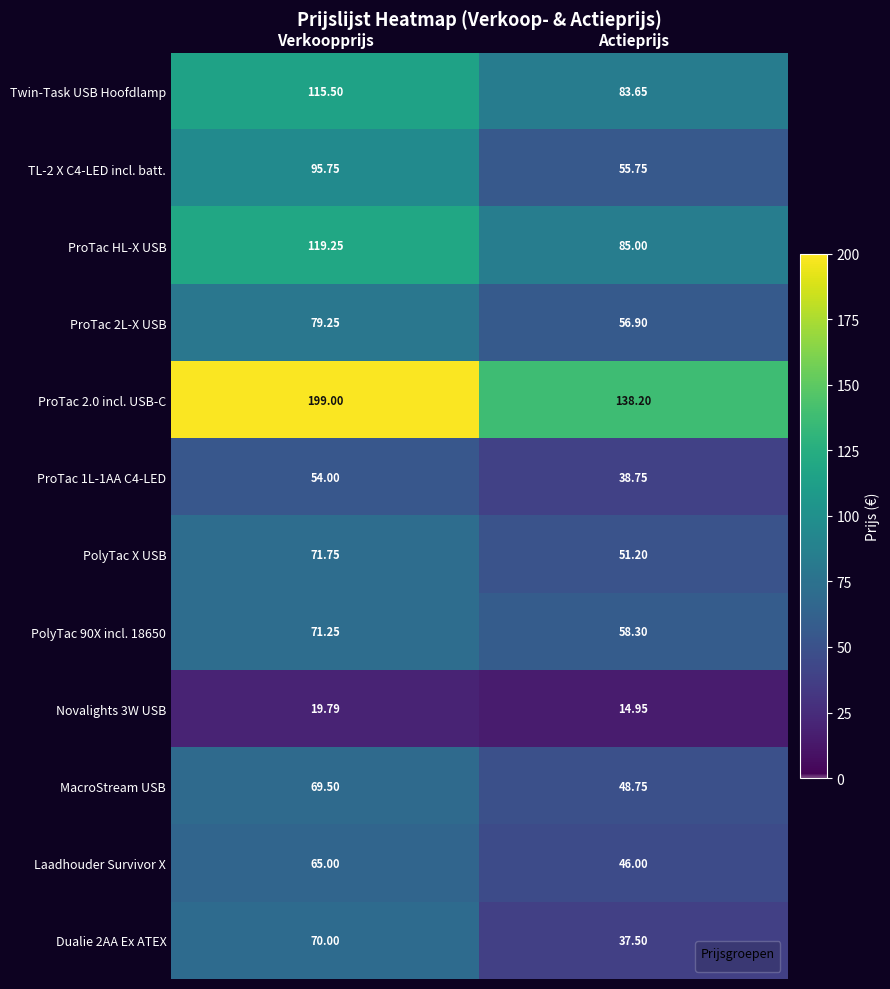

At which label does Twin-Task USB Hoofdlamp reach its minimum?

Actieprijs